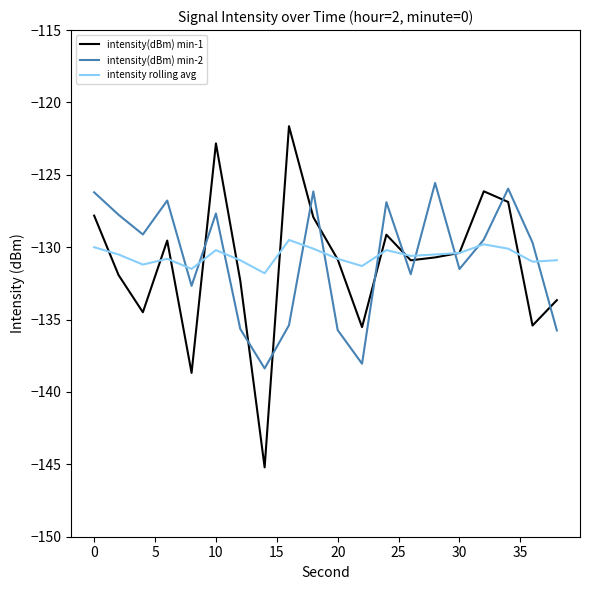

Rank the series by their maximum value, from lowest to highest.

intensity rolling avg, intensity(dBm) min-2, intensity(dBm) min-1